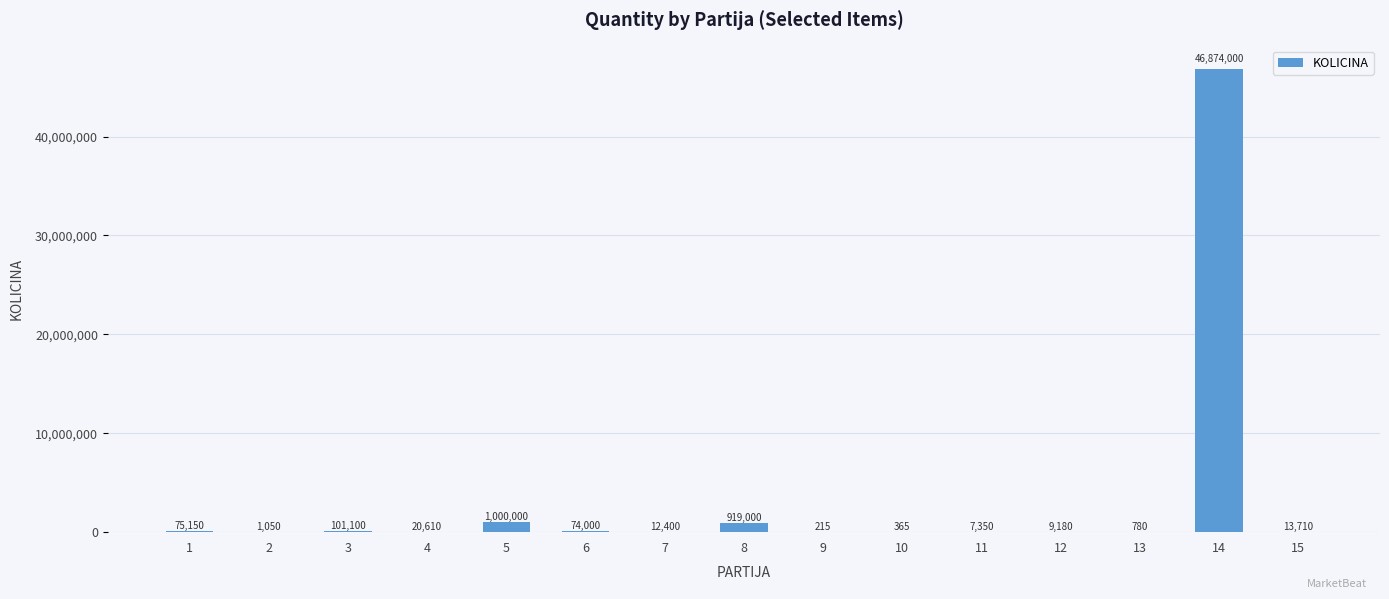

Reading right to left, what are all the values shown in this chart?

13710	46874000	780	9180	7350	365	215	919000	12400	74000	1000000	20610	101100	1050	75150